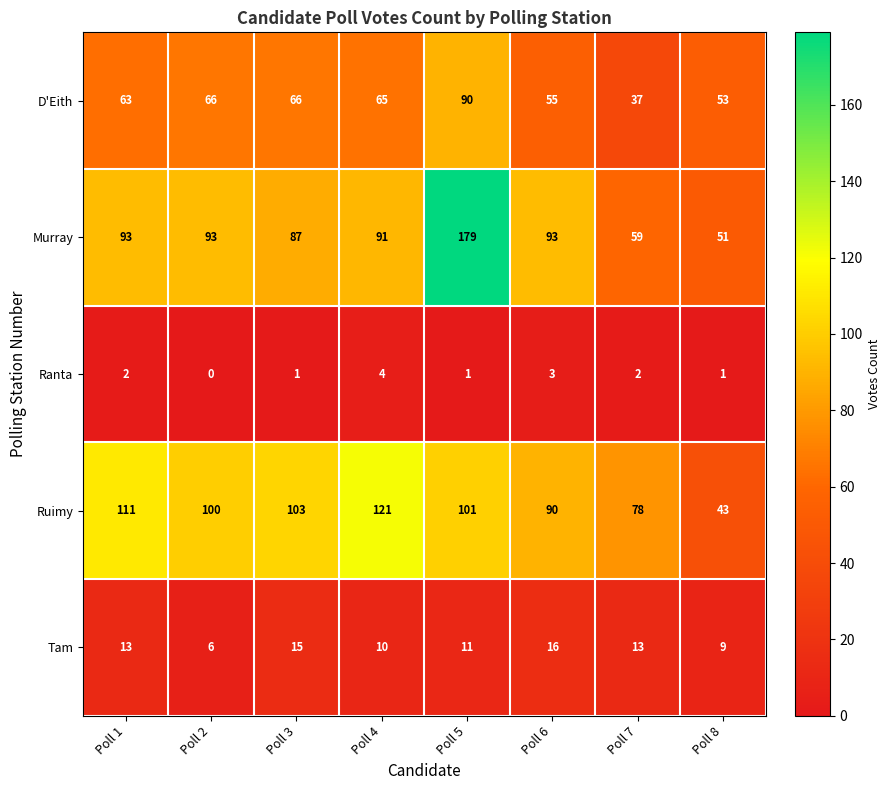

The Ruimy series shows 141 at Poll 6. True or false?

False